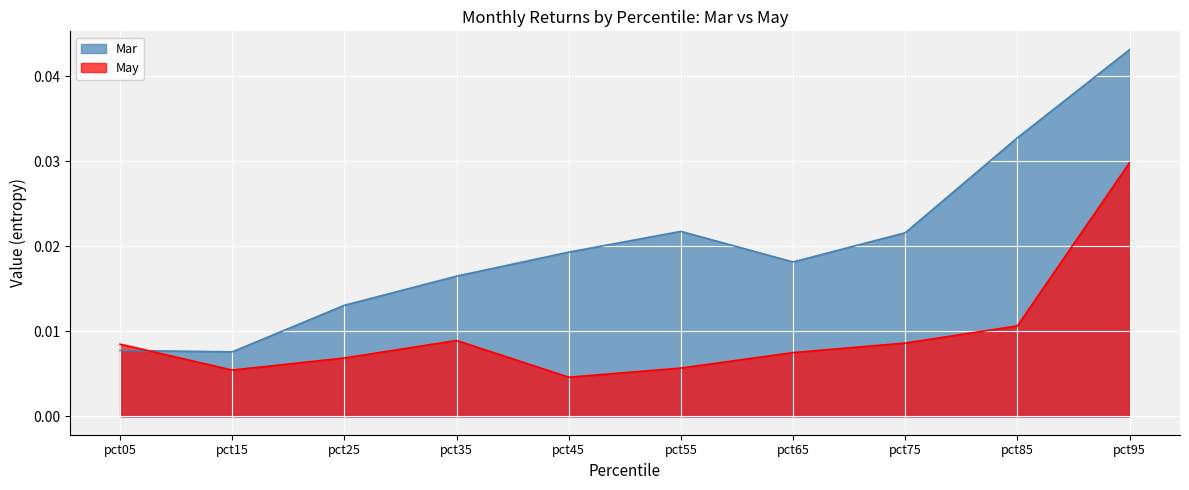

Between pct95 and pct35, which is larger?

pct95